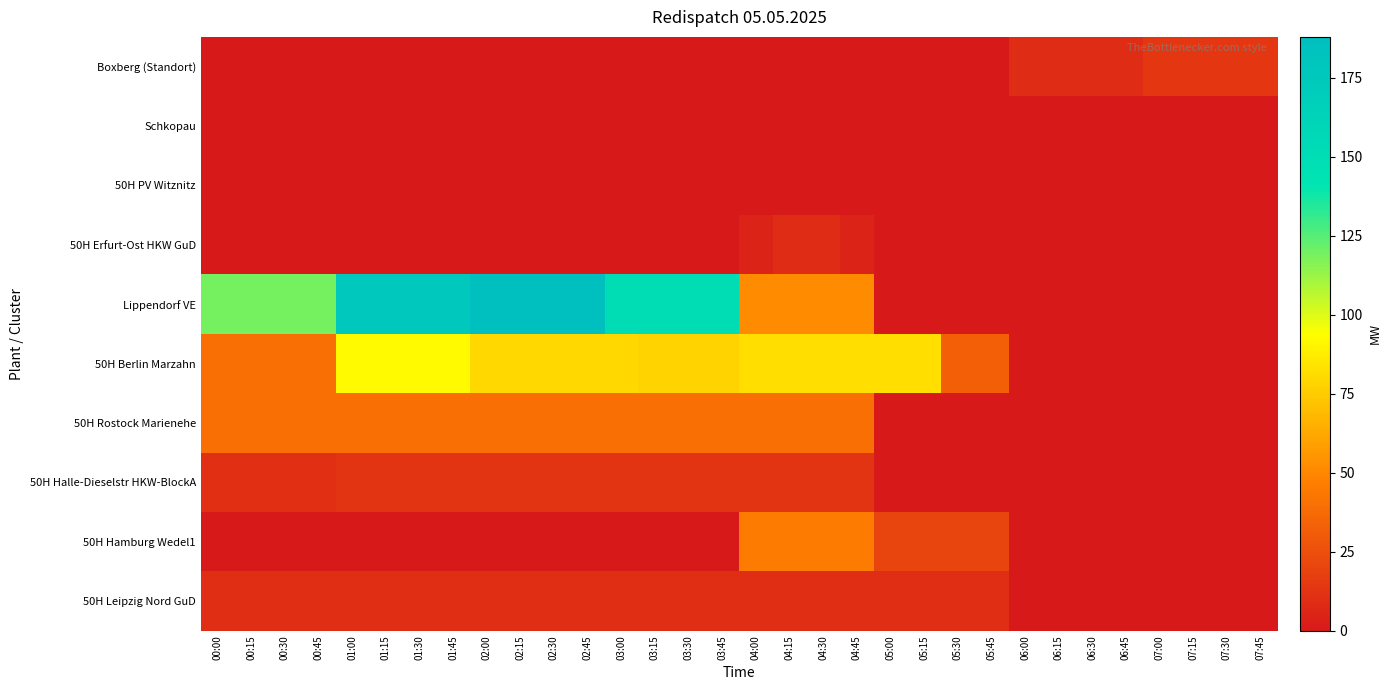

What is the total value across all series at 06:15?

9